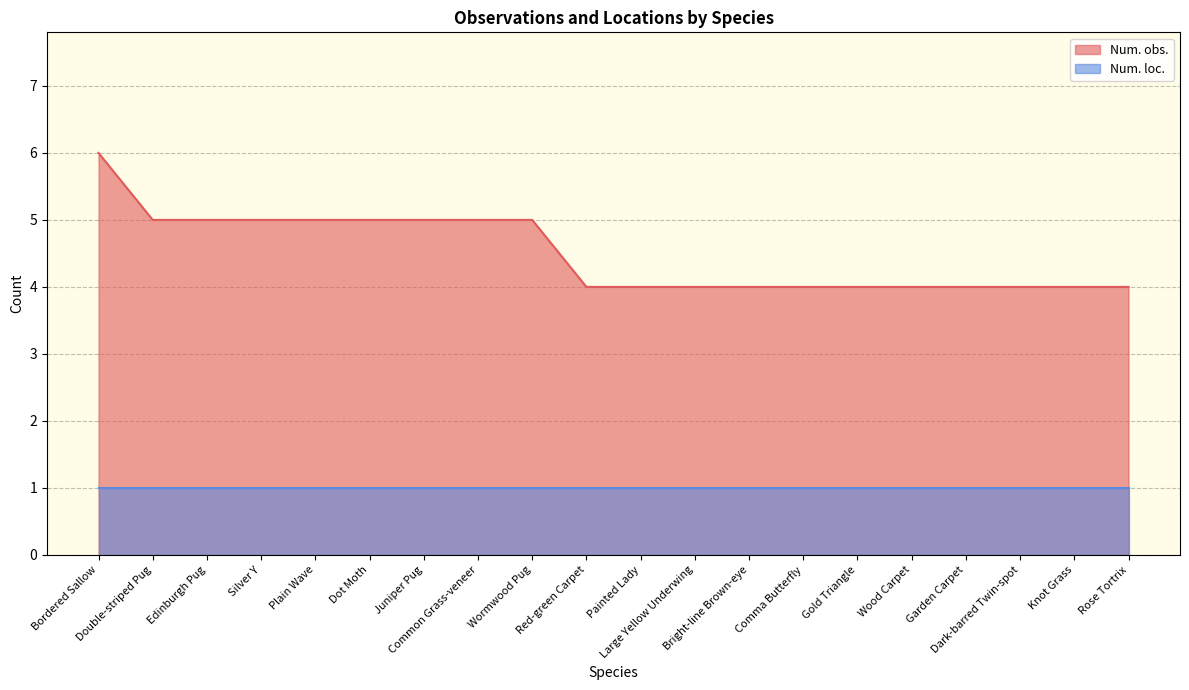

How many lines are shown in the chart?

2